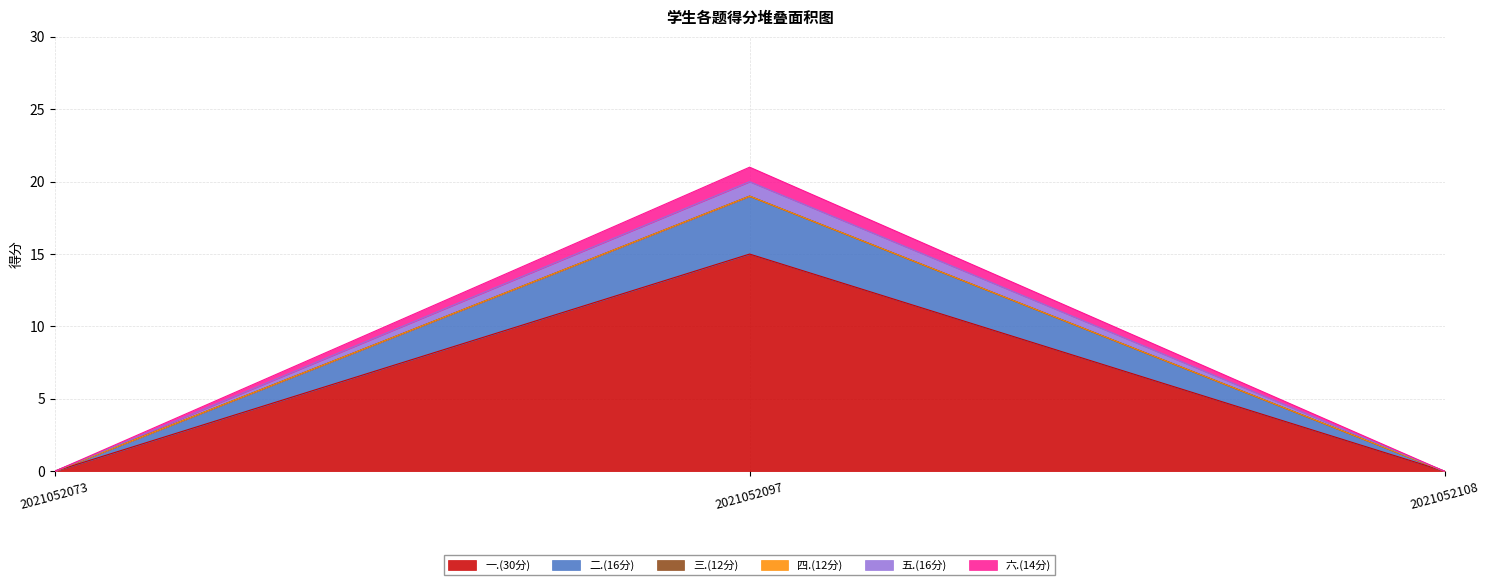

Does the chart have visible grid lines?

Yes